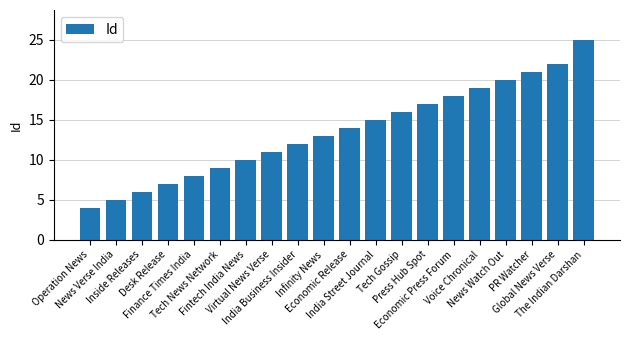

How many bars are there in total?

20